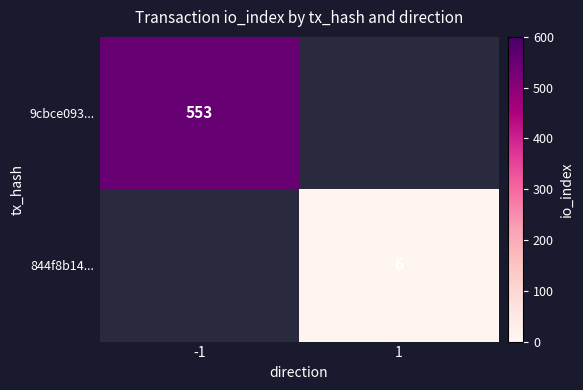

The 9cbce093... series shows 808.5 at -1. True or false?

False